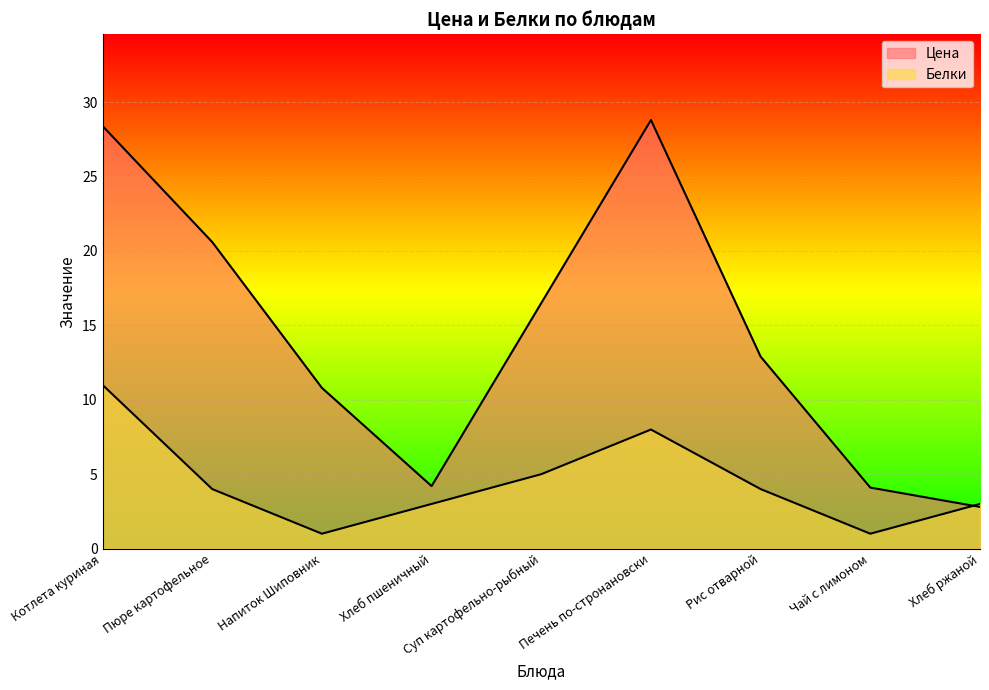

After their last crossing, which series has the higher values: Белки or Цена?

Белки